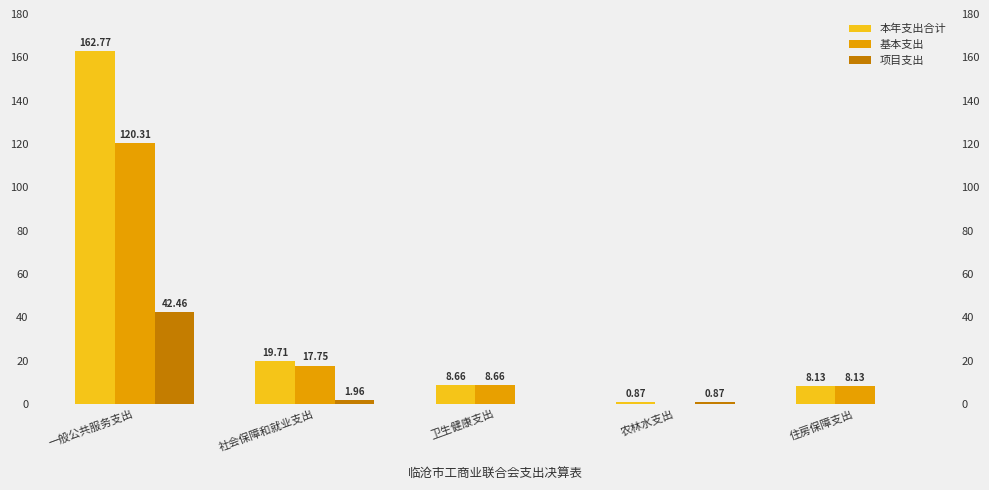

Is the value of 本年支出合计 at 农林水支出 greater than the value of 项目支出 at 社会保障和就业支出?

No